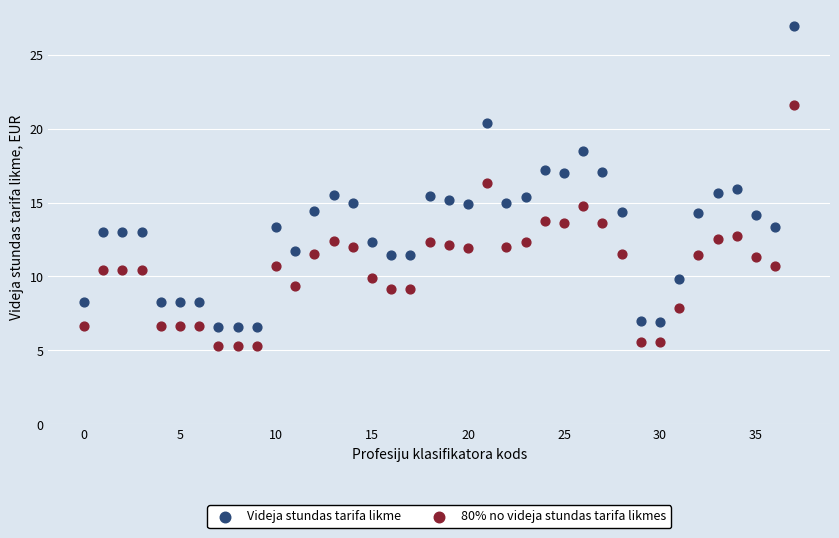

Which series has the widest spread of Y values?

Videja stundas tarifa likme